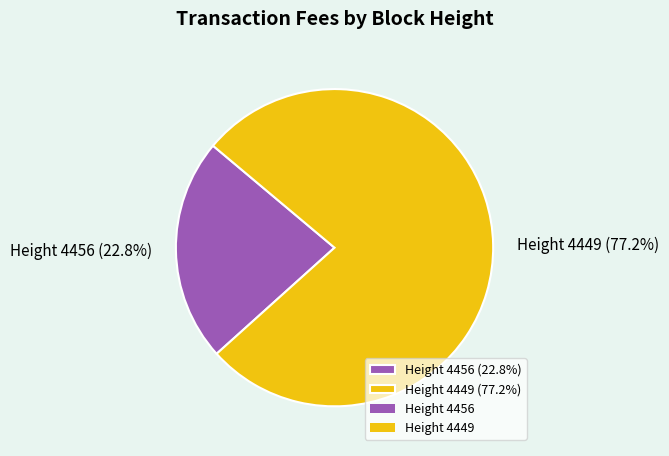

What is the smallest slice in the pie chart?

Height 4456 (22.8%)